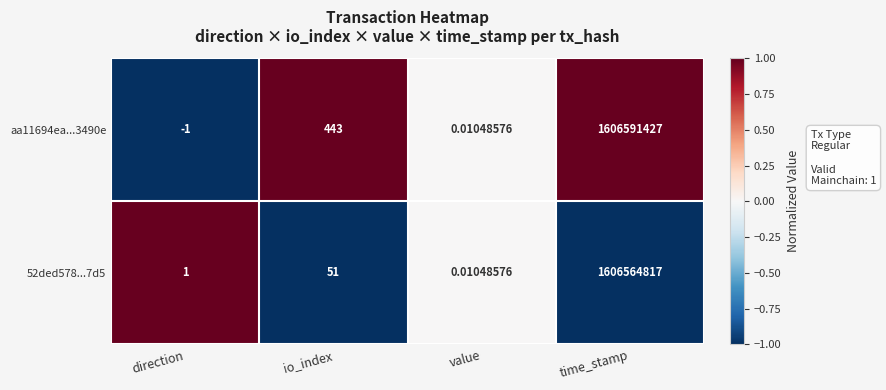

At which label is aa11694ea...3490e closest to 803295713?

io_index